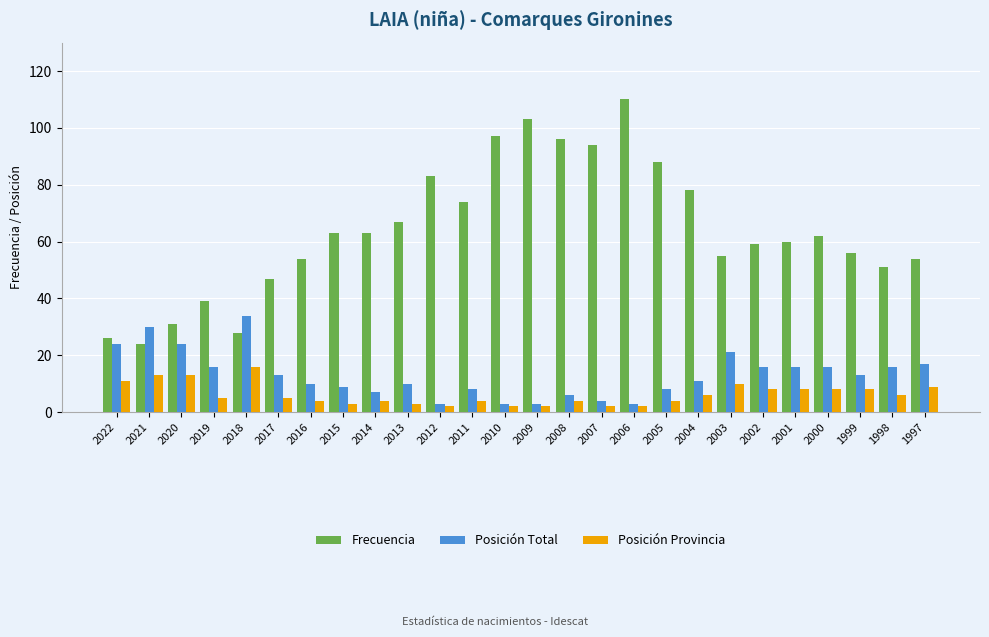

Between 2005 and 2001, which series saw the biggest shift?

Frecuencia